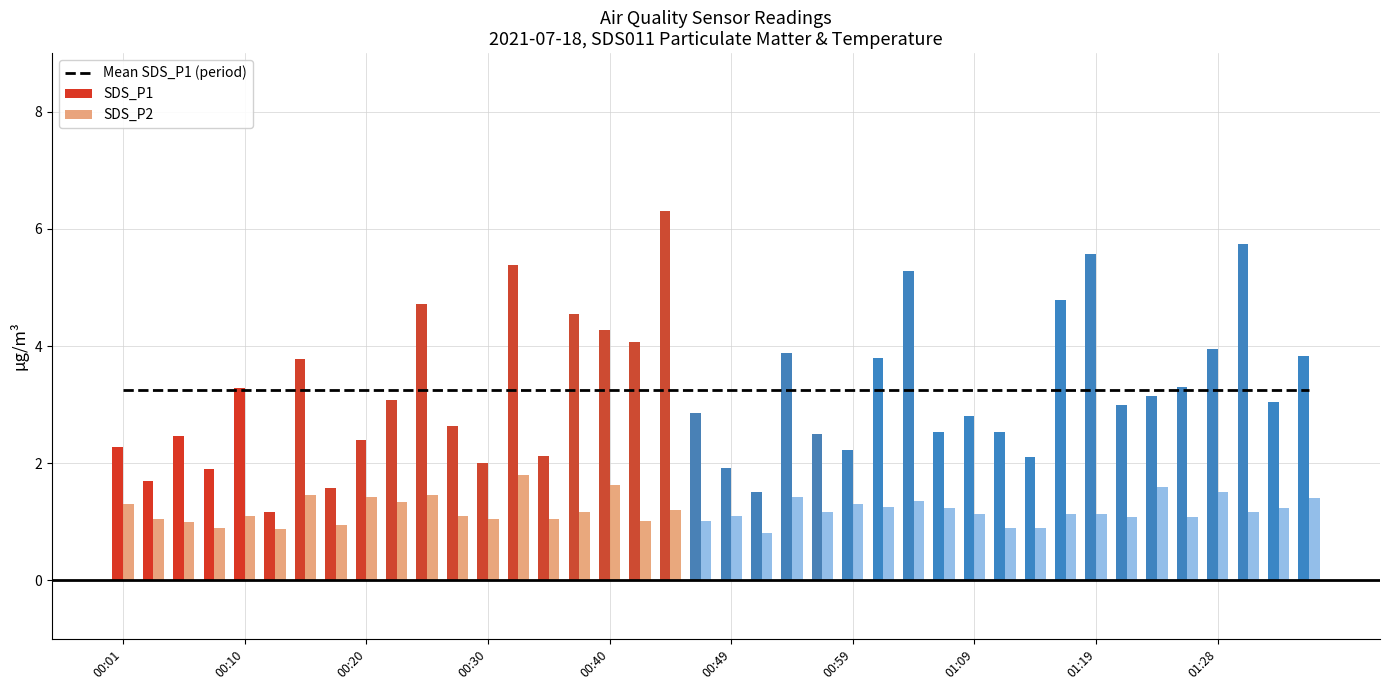

Reading left to right, extract all data points from this chart.

SDS_P1: 2.3	1.7	2.5	1.9	3.3	1.2	3.8	1.6	2.4	3.1	4.7	2.6	2.0	5.4	2.1	4.5	4.3	4.1	6.3	2.9	1.9	1.5	3.9	2.5	2.2	3.8	5.3	2.5	2.8	2.5	2.1	4.8	5.6	3.0	3.1	3.3	4.0	5.8	3.0	3.8
SDS_P2: 1.3	1.1	1.0	0.9	1.1	0.9	1.4	0.9	1.4	1.3	1.4	1.1	1.1	1.8	1.1	1.2	1.6	1.0	1.2	1.0	1.1	0.8	1.4	1.2	1.3	1.2	1.4	1.2	1.1	0.9	0.9	1.1	1.1	1.1	1.6	1.1	1.5	1.2	1.2	1.4